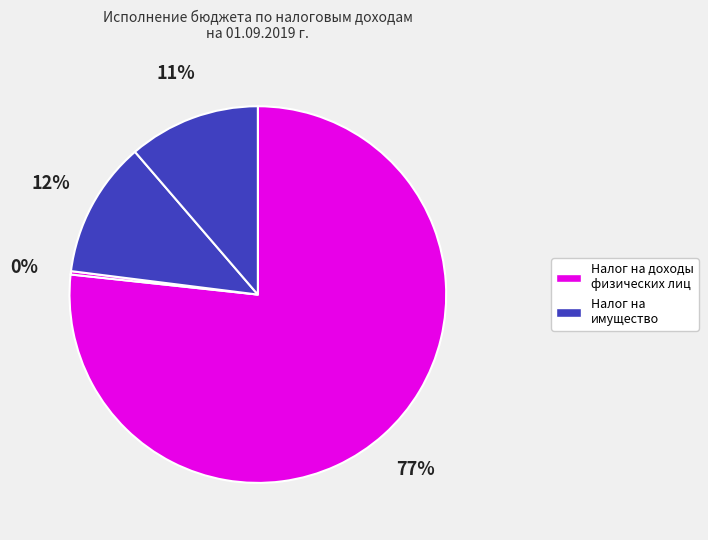

How many segments does this pie chart have?

4